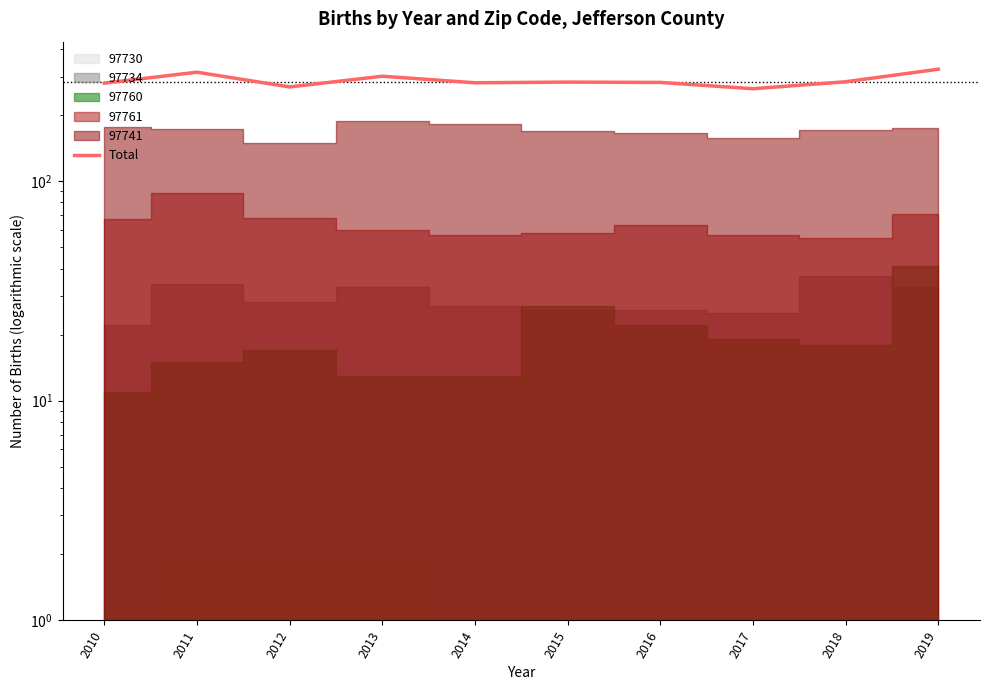

What is the sum of the values at 2011 and 2017?

578